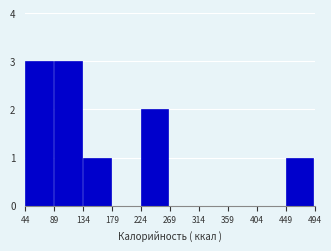

Reading left to right, list every bar in this chart as the range it spans on the x-axis followed by its height. The values are not printed on the chart, so give them approximately, as read against the axis.

44 to 89: 3
89 to 134: 3
134 to 179: 1
179 to 224: 0
224 to 269: 2
269 to 314: 0
314 to 359: 0
359 to 404: 0
404 to 449: 0
449 to 494: 1